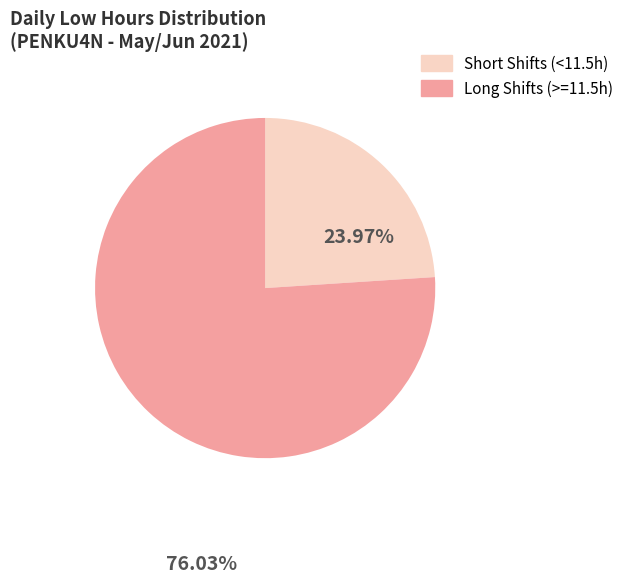

Approximately how many times larger is the value at Short Shifts (<11.5h) compared to Long Shifts (>=11.5h)?

0.3